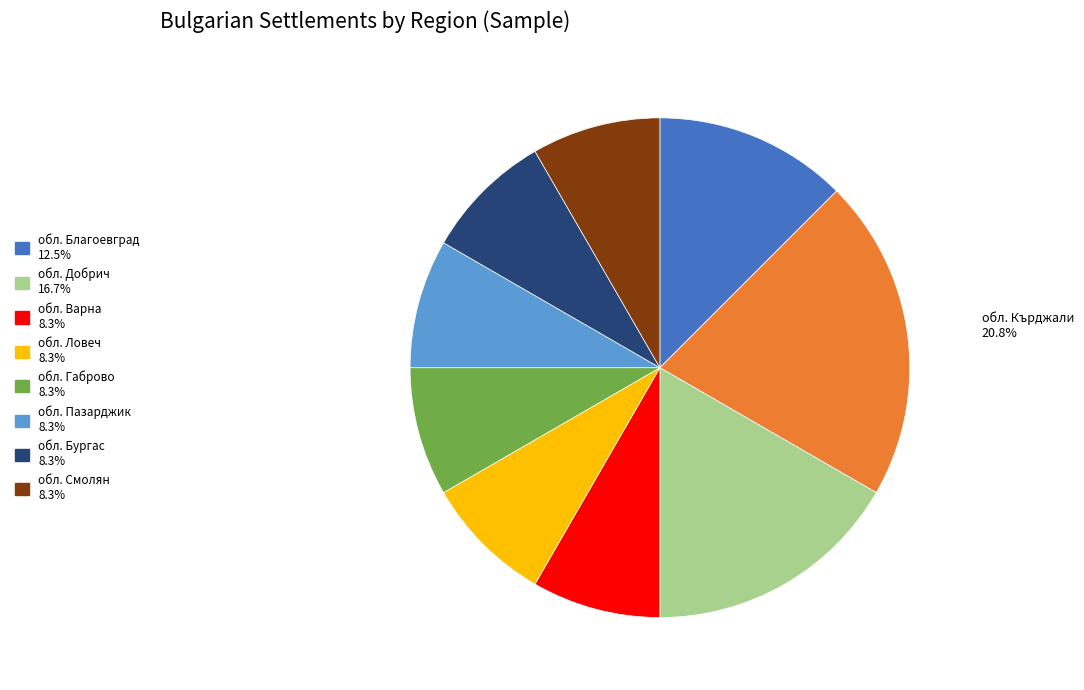

Count the number of slices in the pie.

9